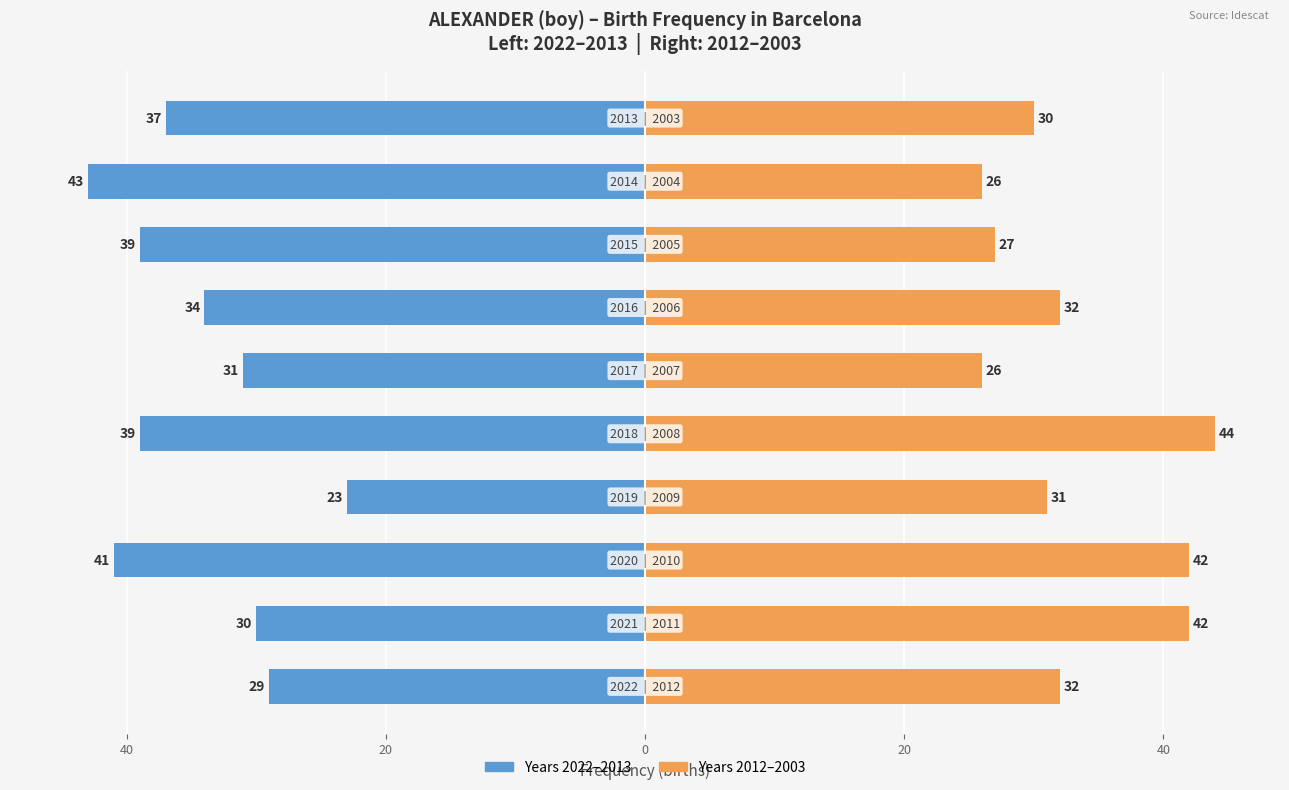

Is it true that 2012–2003 equals 31 at 0?

True